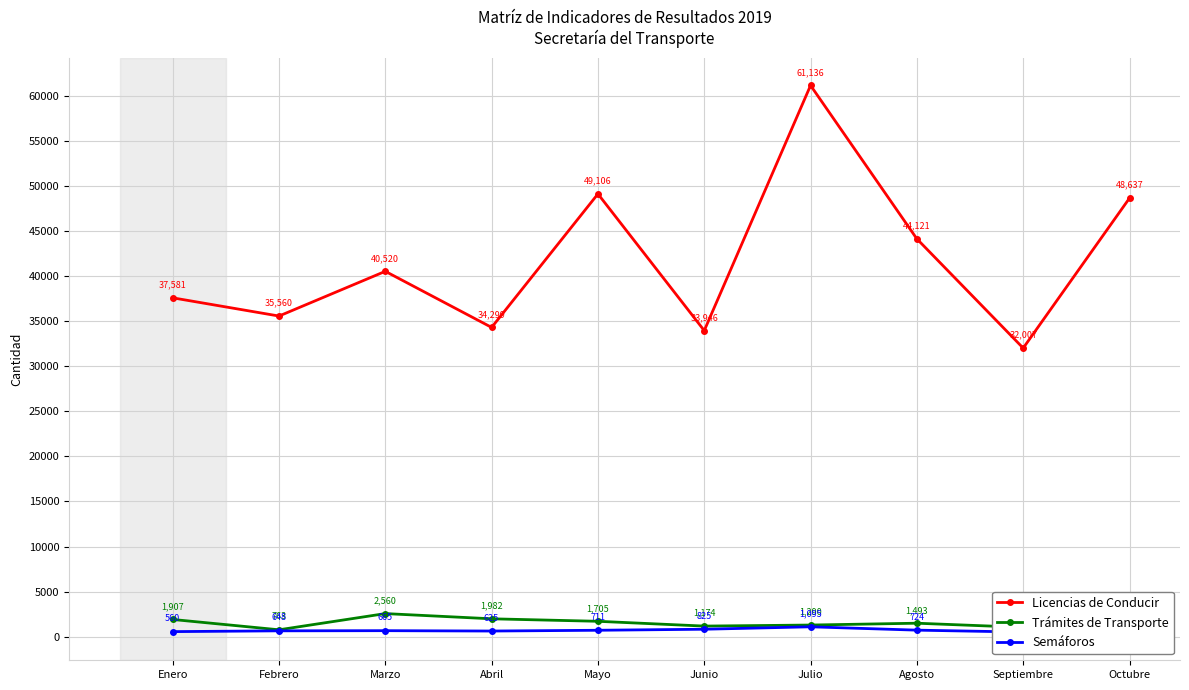

Which series has the widest spread of values?

Licencias de Conducir